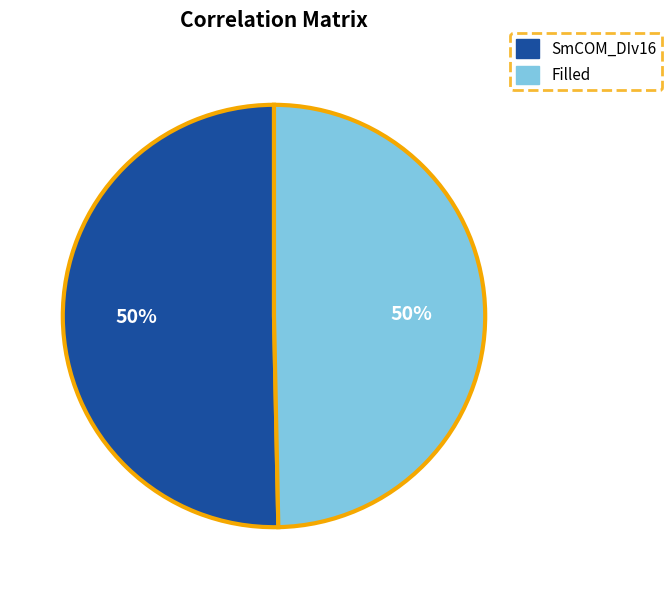

True or false: Filled accounts for 50% of the total.

True